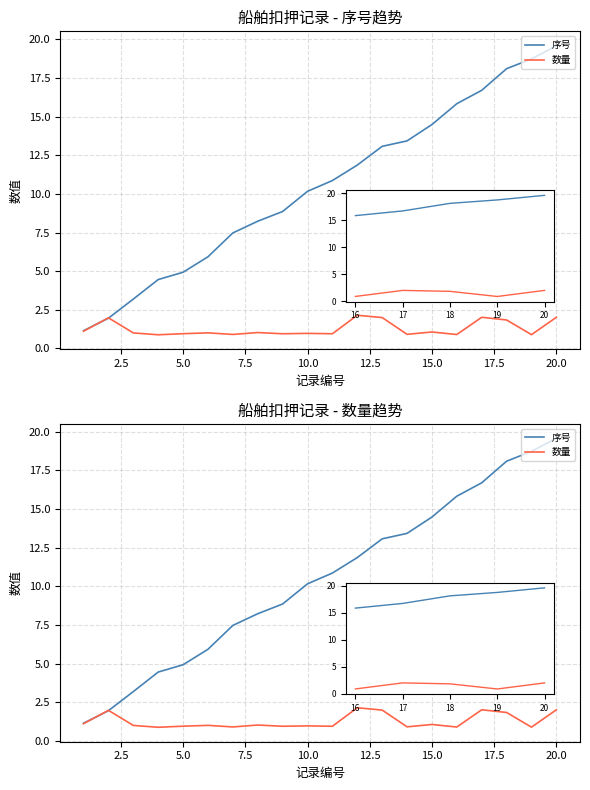

What is the average value of the 序号 series?

10.4